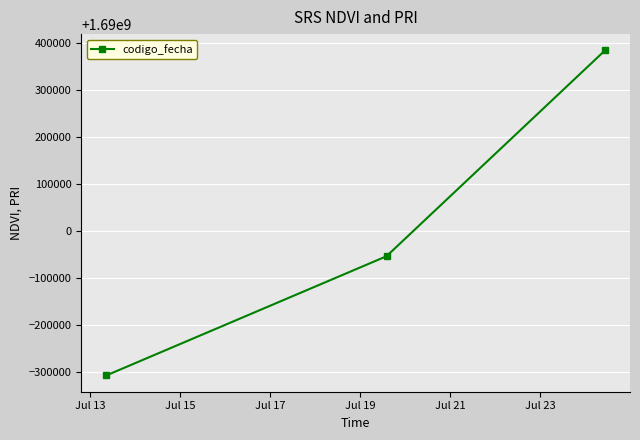

What is the minimum value shown in the chart?

1689691647